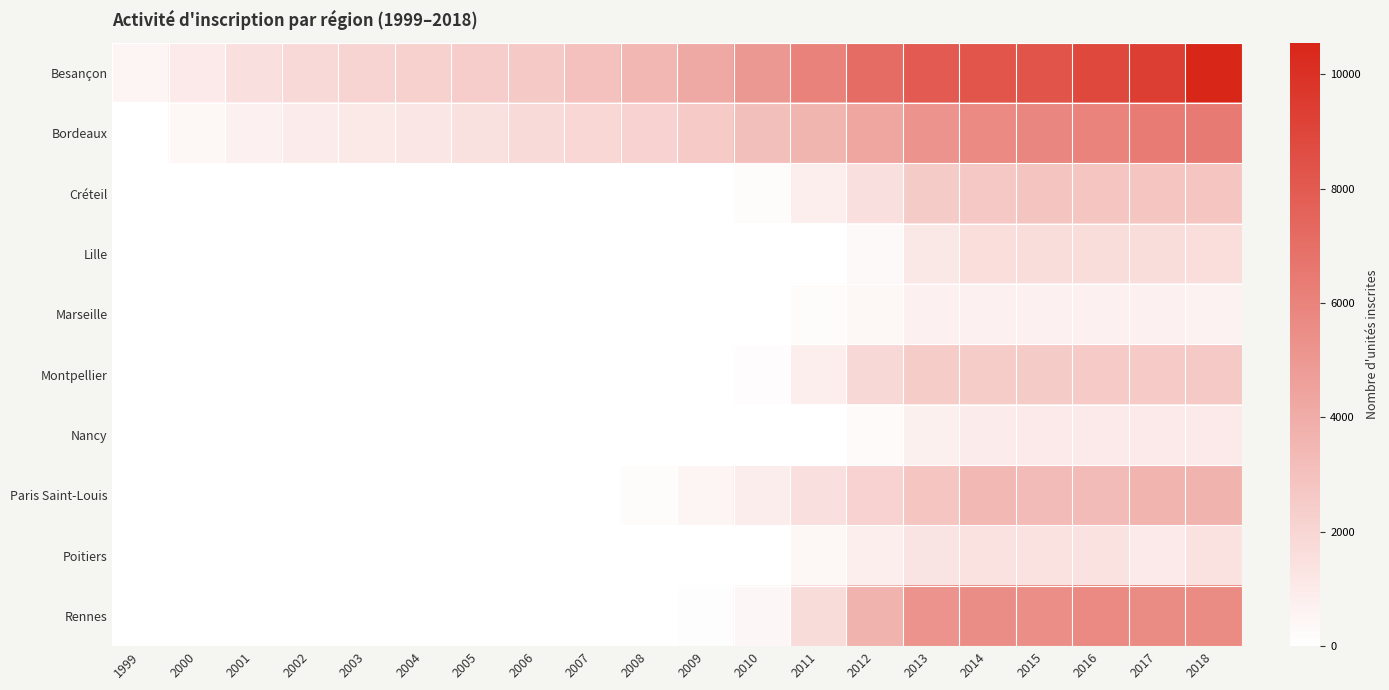

How many data points does each series have?

20